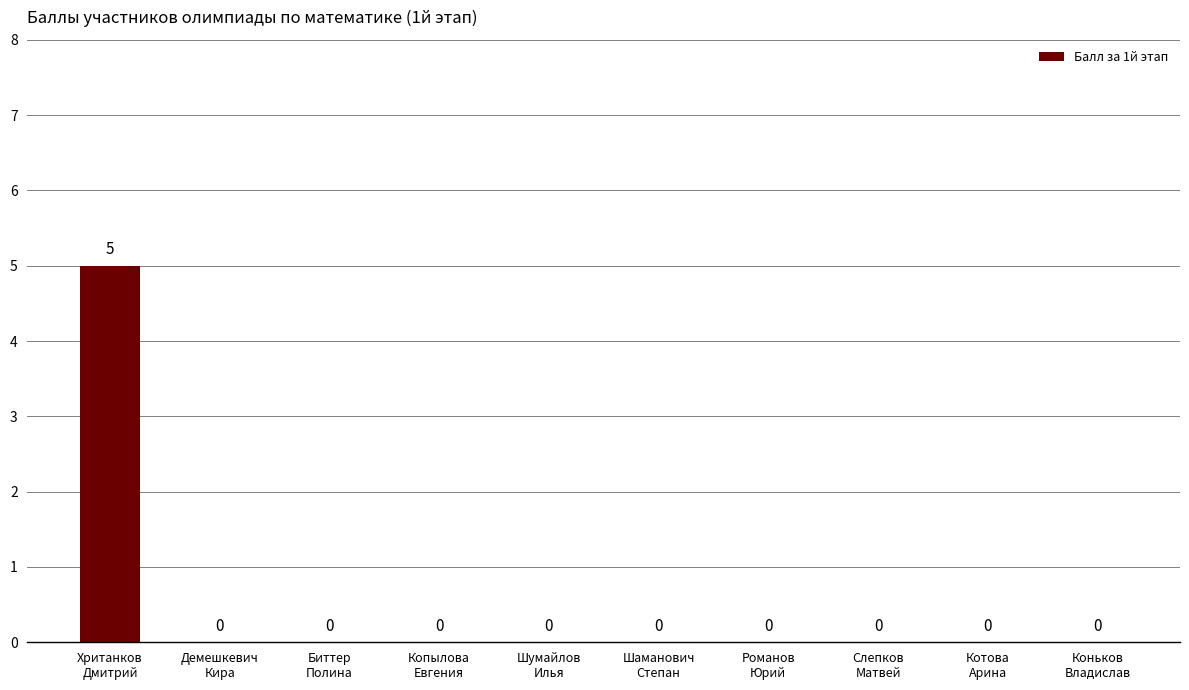

What is the maximum value shown in the chart?

5